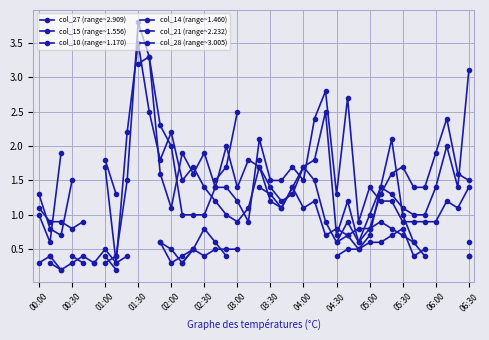

Where is the first local minimum for col_10 (range~1.170)?

01:00